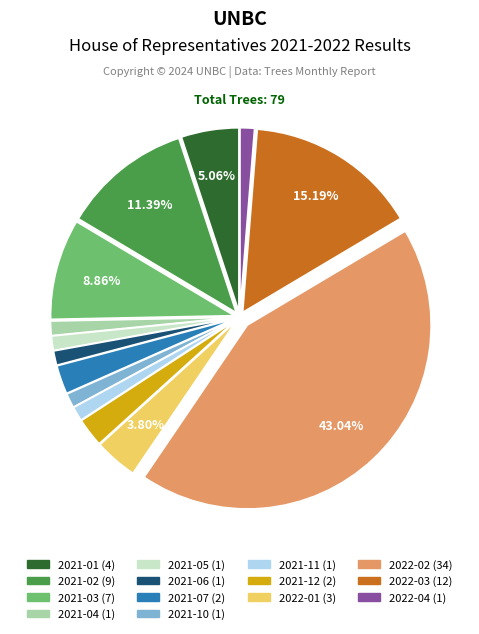

To the nearest percent, what is the average slice percentage?

7%